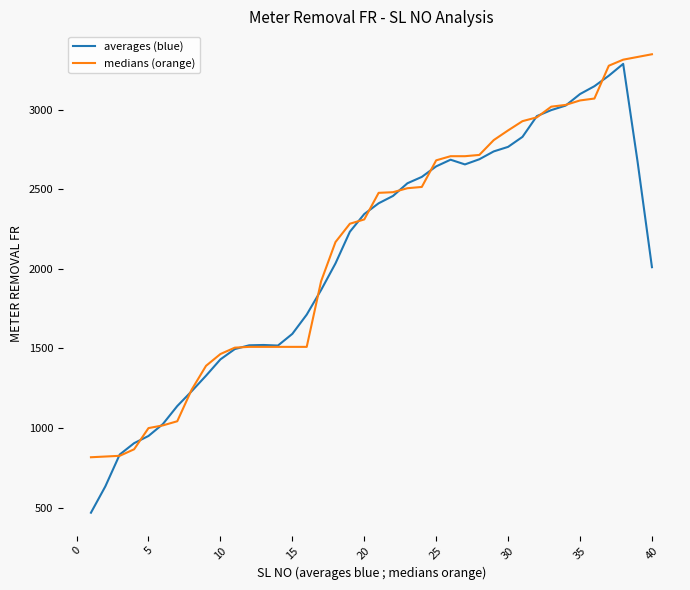

What is the smallest value displayed?

468.8